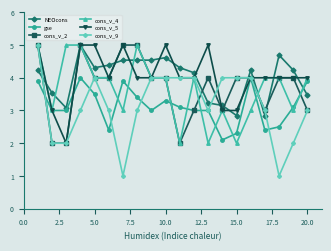

What is the maximum value shown in the chart?

5.0